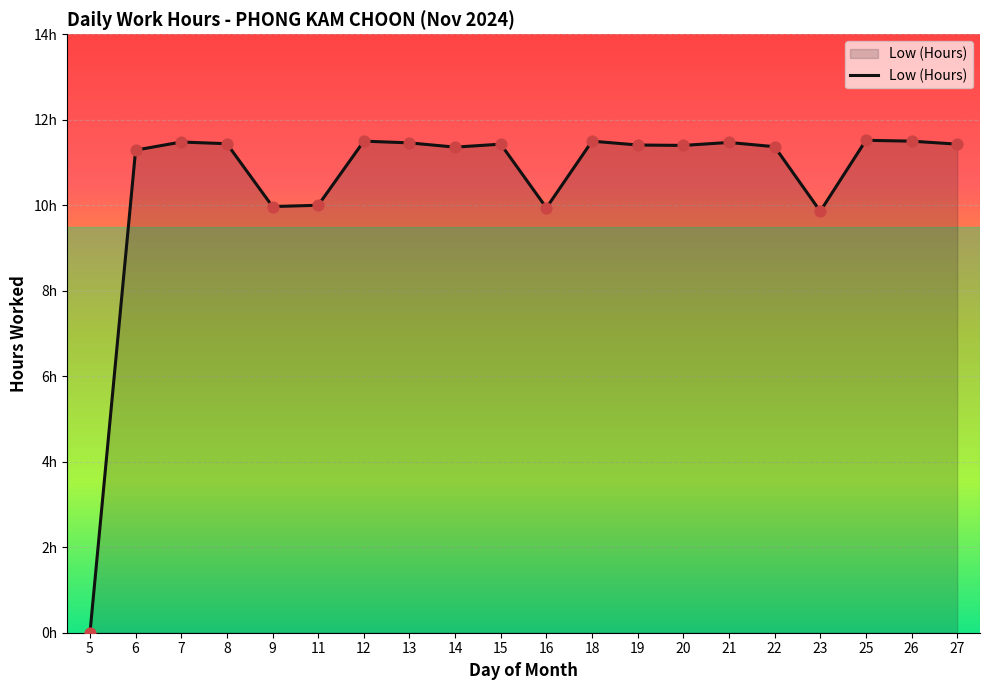

Which has a higher value, 23 or 6?

6